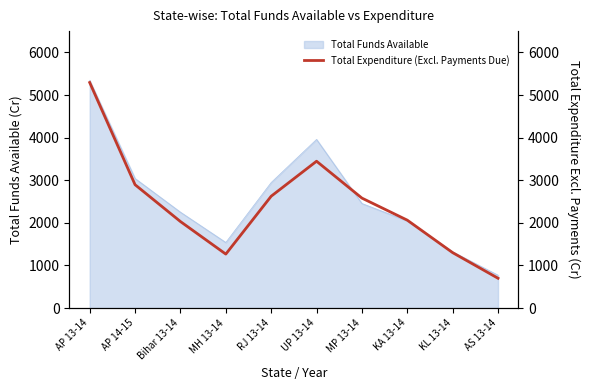

Is it true that the value at AS 13-14 is 699.6?

True